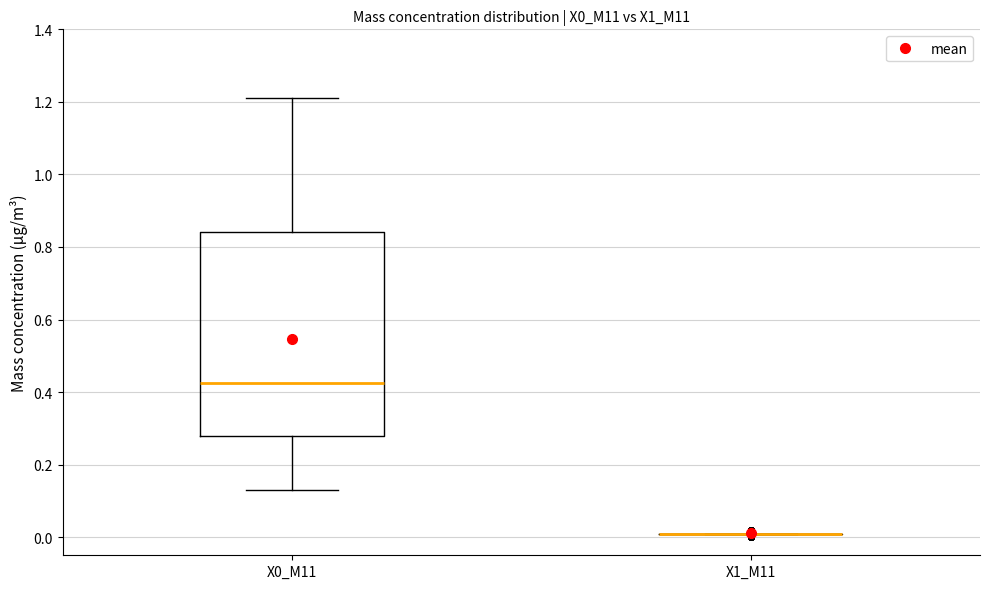

Which box is the tallest, from its lower edge to its upper edge?

X0_M11